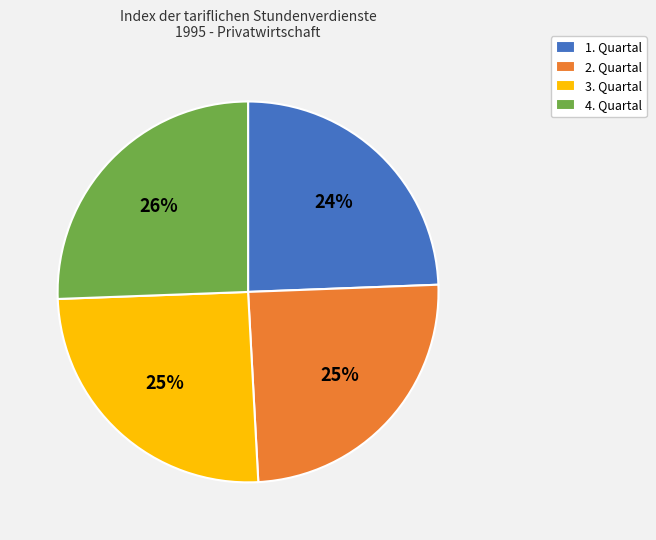

True or false: 2. Quartal accounts for 25% of the total.

True